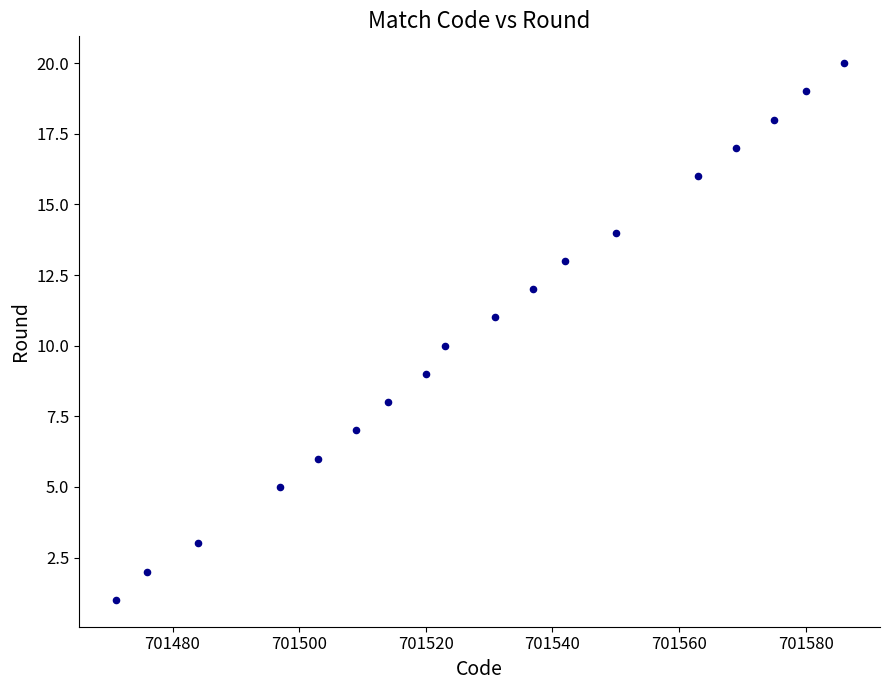

What is the range of Y values (max minus min)?

19